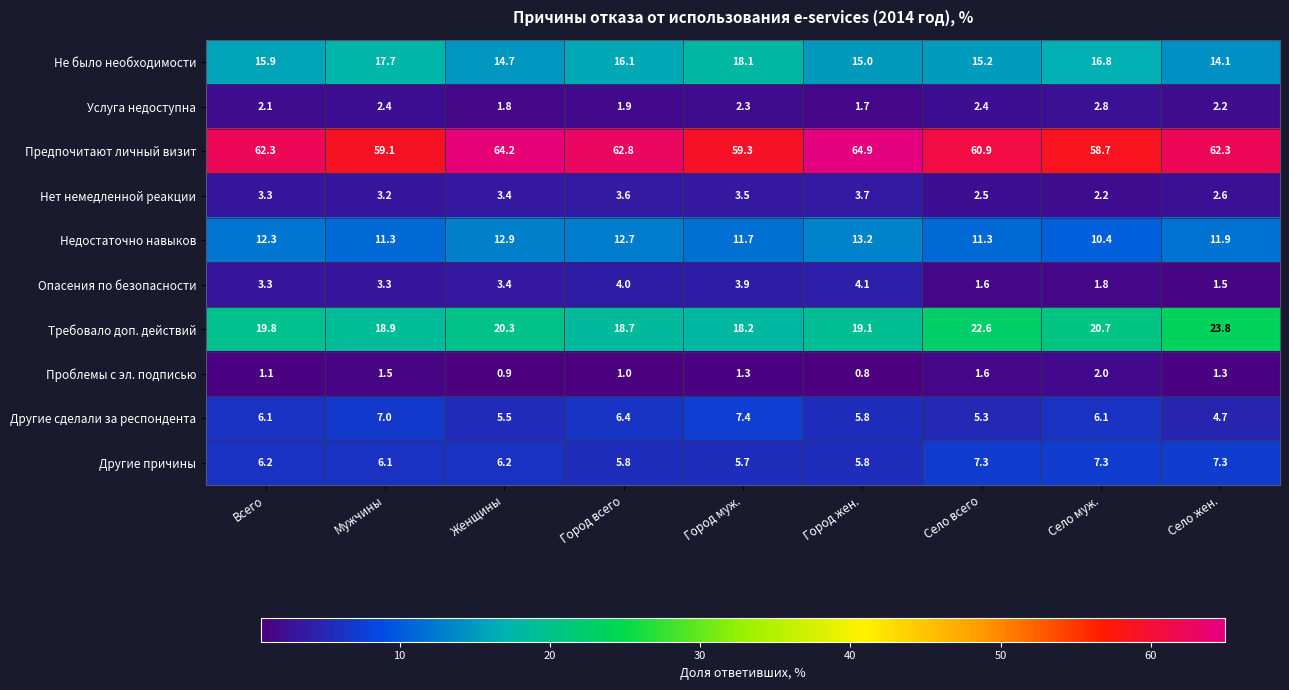

Read the Предпочитают личный визит value at Село всего.

60.9